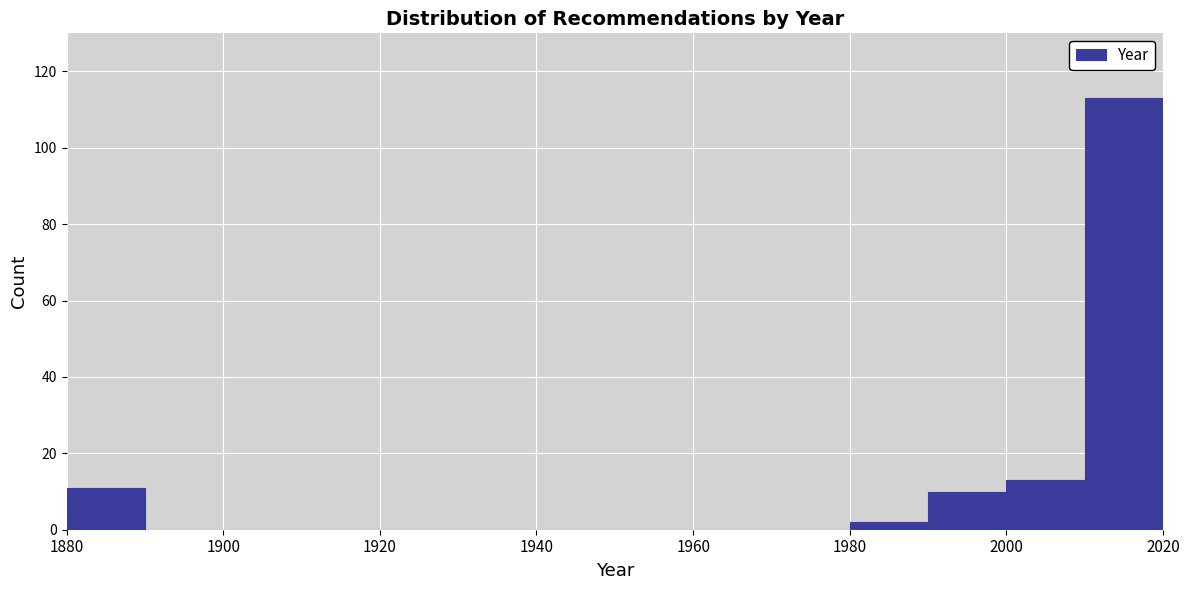

How tall is the bar that spans 2010 to 2020 on the x-axis? The values are not printed on the chart, so give them approximately, as read against the axis.

114